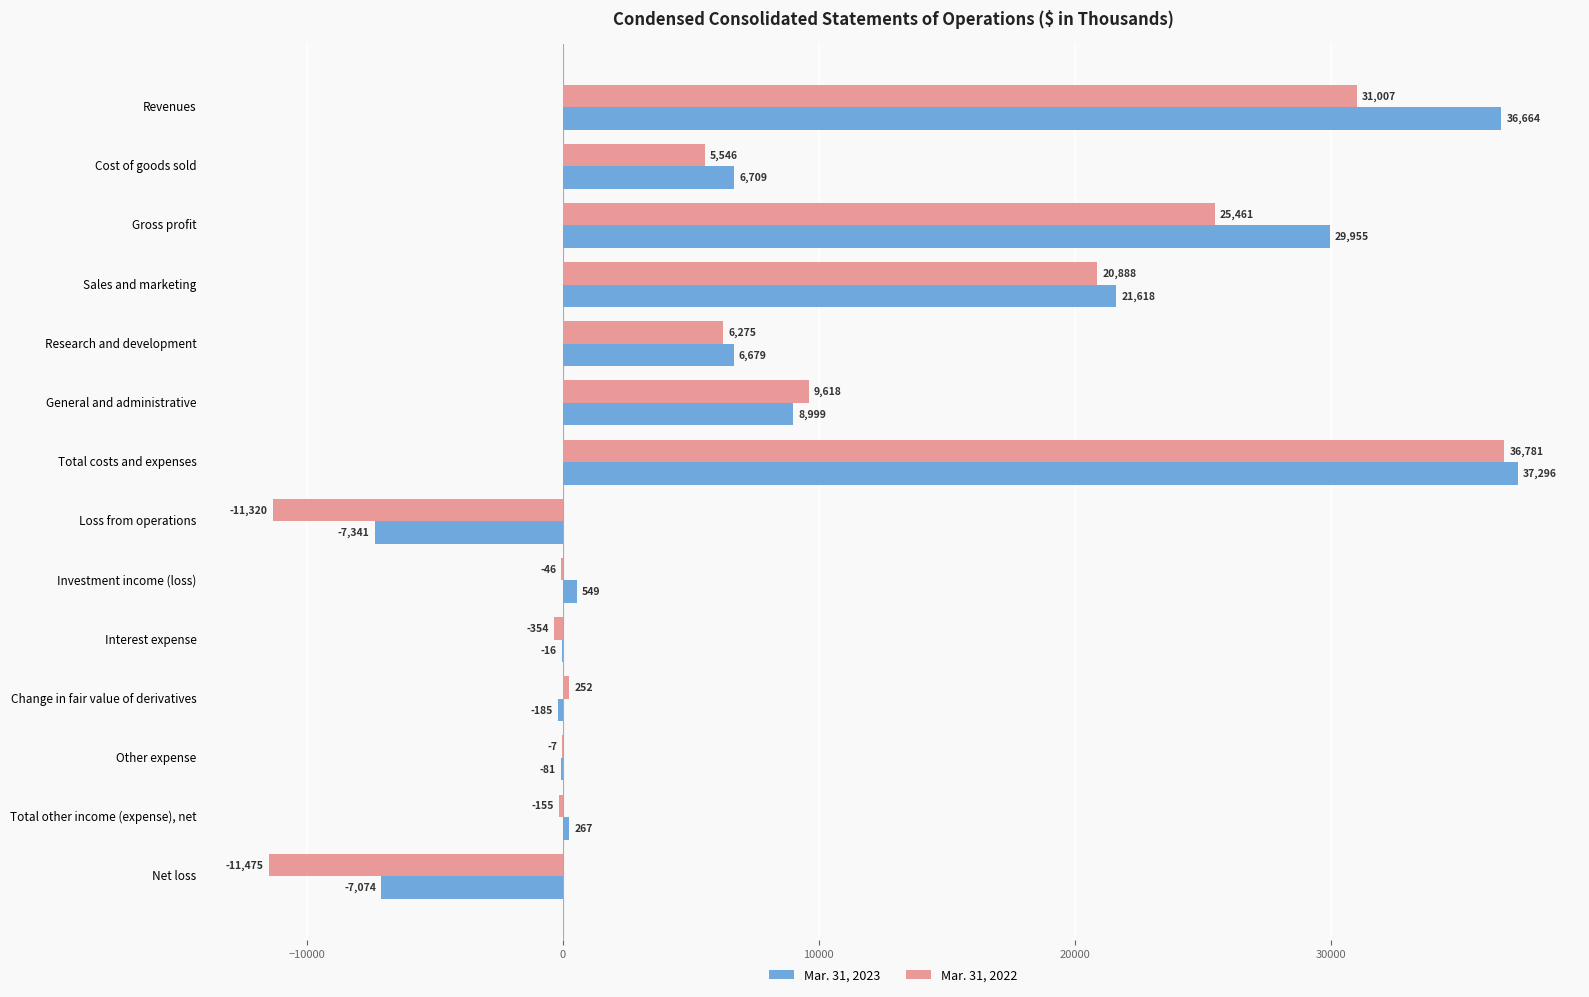

The Mar. 31, 2022 series shows 5546 at Cost of goods sold. True or false?

True